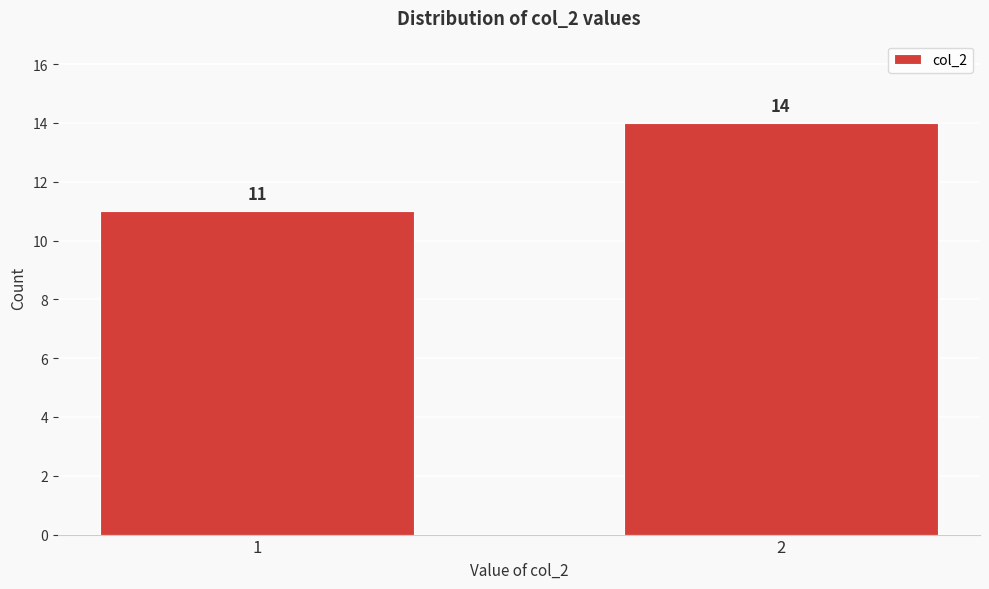

Reading left to right, list all the values displayed in this chart.

11	14